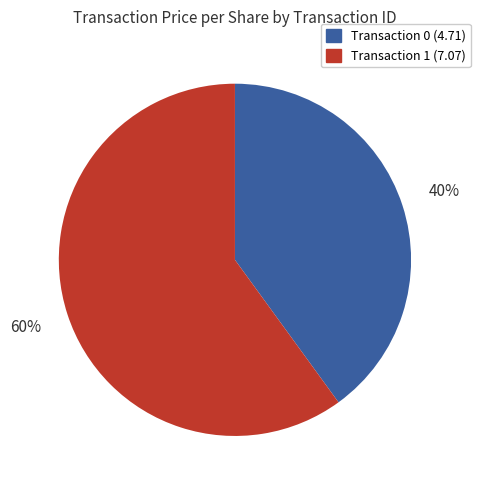

True or false: Transaction 1 (7.07) accounts for 50% of the total.

False